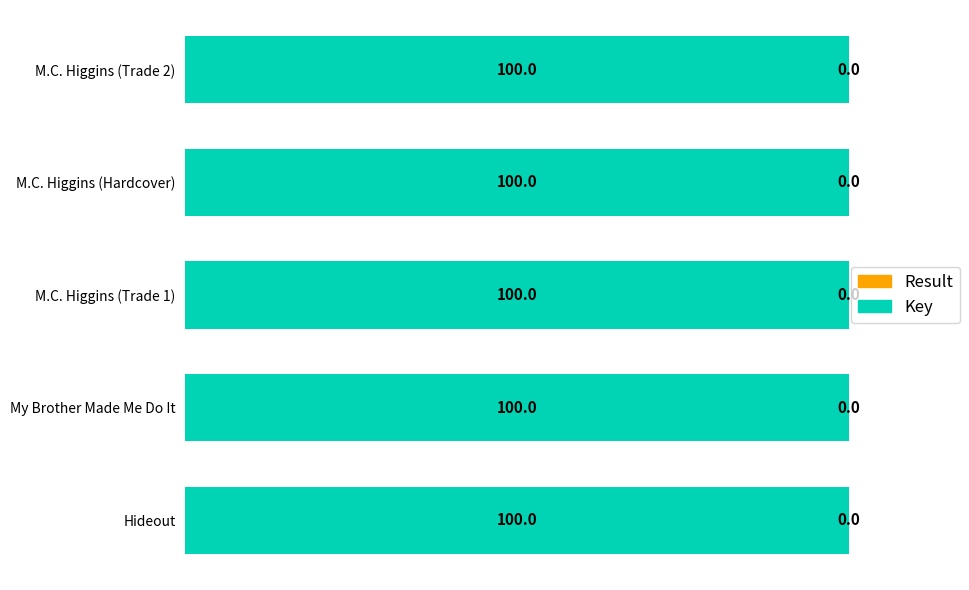

What is the approximate value of Key at M.C. Higgins (Hardcover)?

100.0